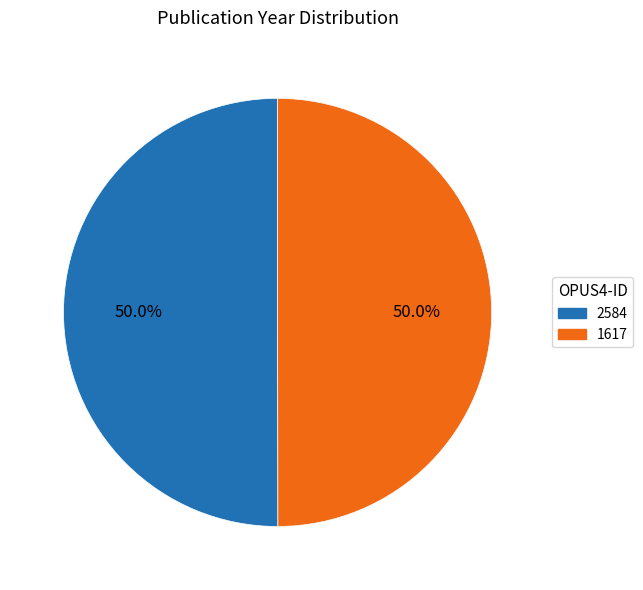

Combined, do 1617 and 2584 account for over 50%?

Yes